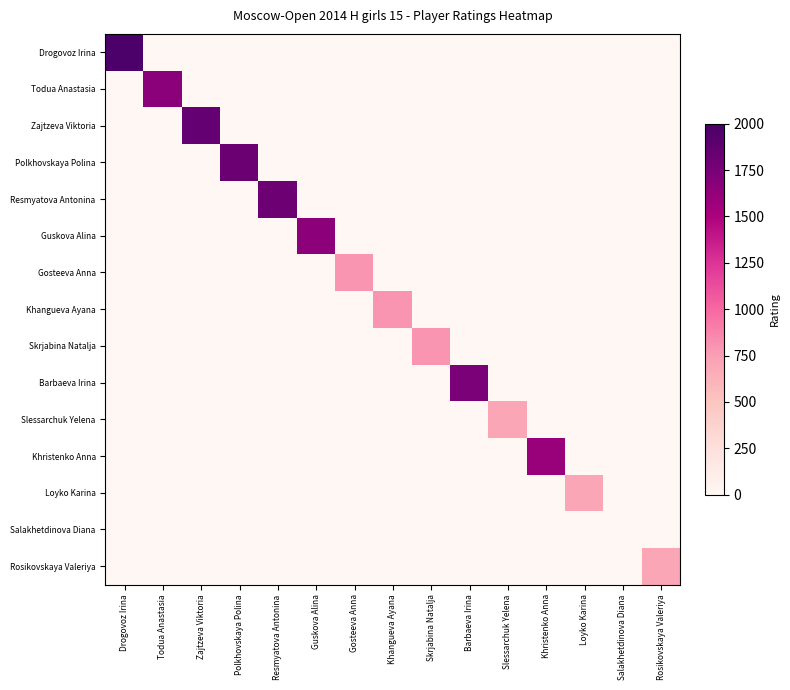

How many data points does each series have?

15